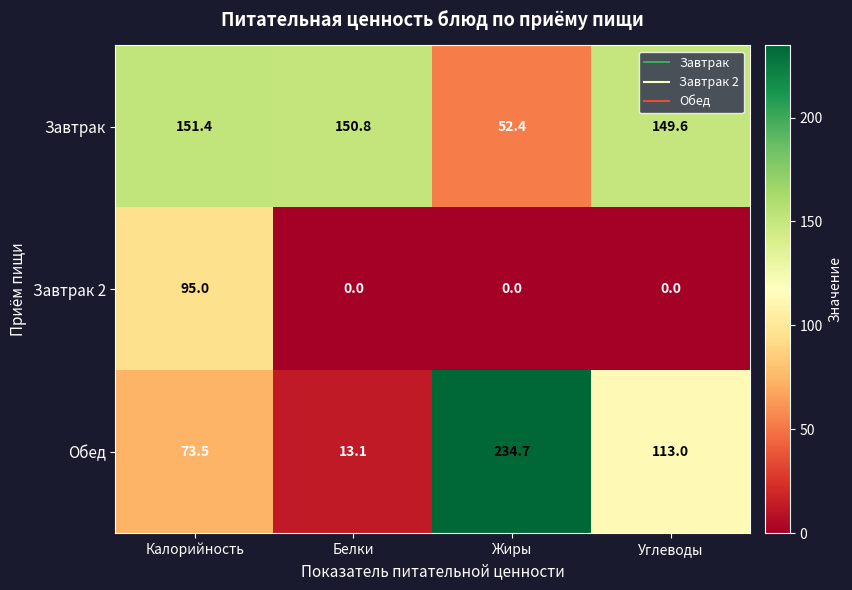

Rank the series by their maximum value, from highest to lowest.

Обед, Завтрак, Завтрак 2